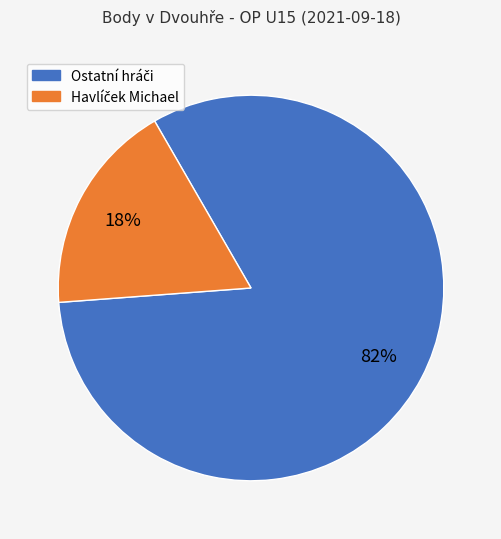

To the nearest percent, what is the average slice percentage?

50%